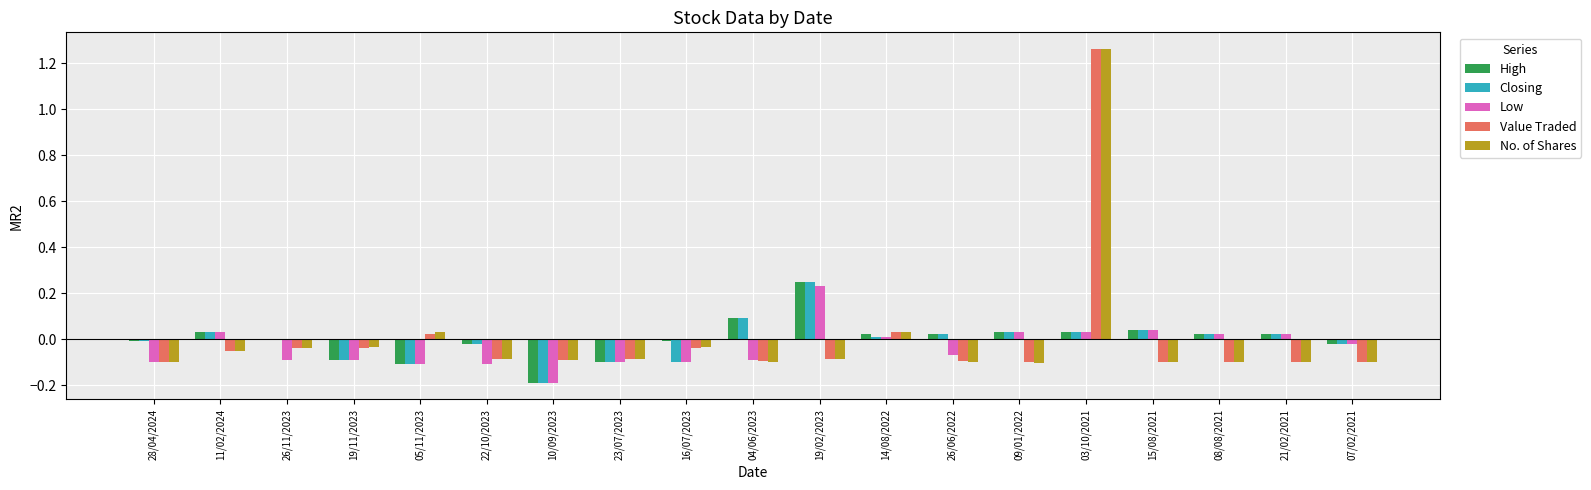

The value of Low at 26/11/2023 is -0.1. True or false?

True